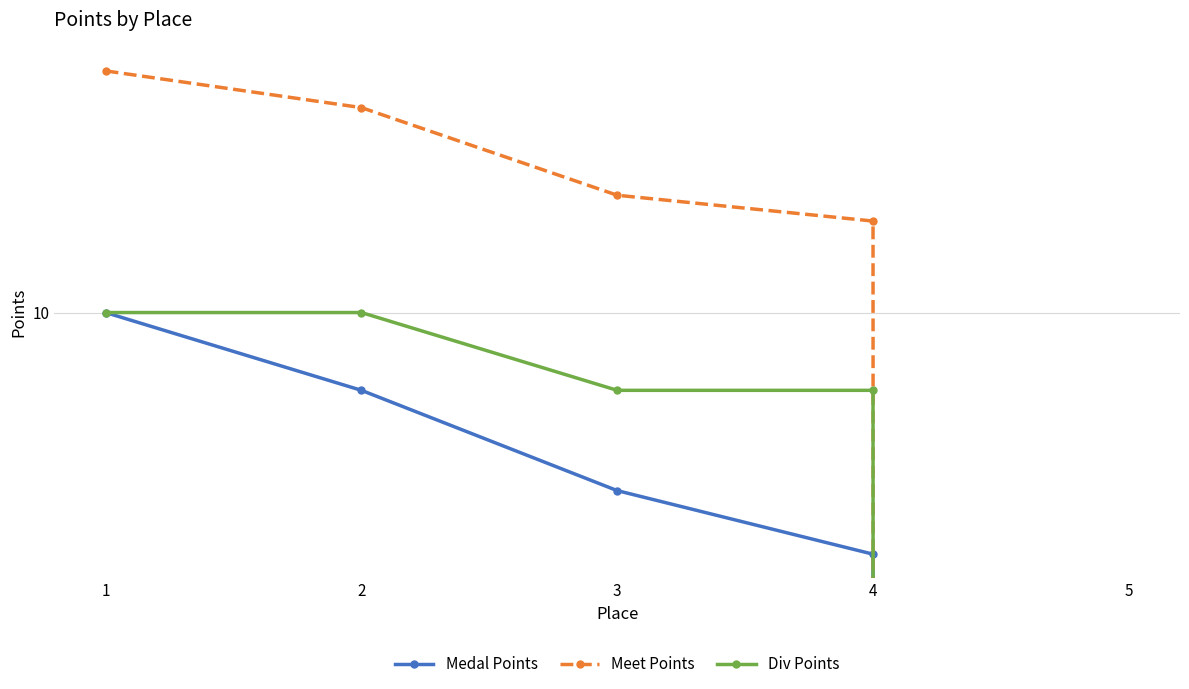

Reading left to right, transcribe all the data shown in this chart.

Medal Points: 1=10	2=8	3=6	4=5	5=0
Meet Points: 1=20	2=18	3=14	4=13	5=0
Div Points: 1=10	2=10	3=8	4=8	5=0